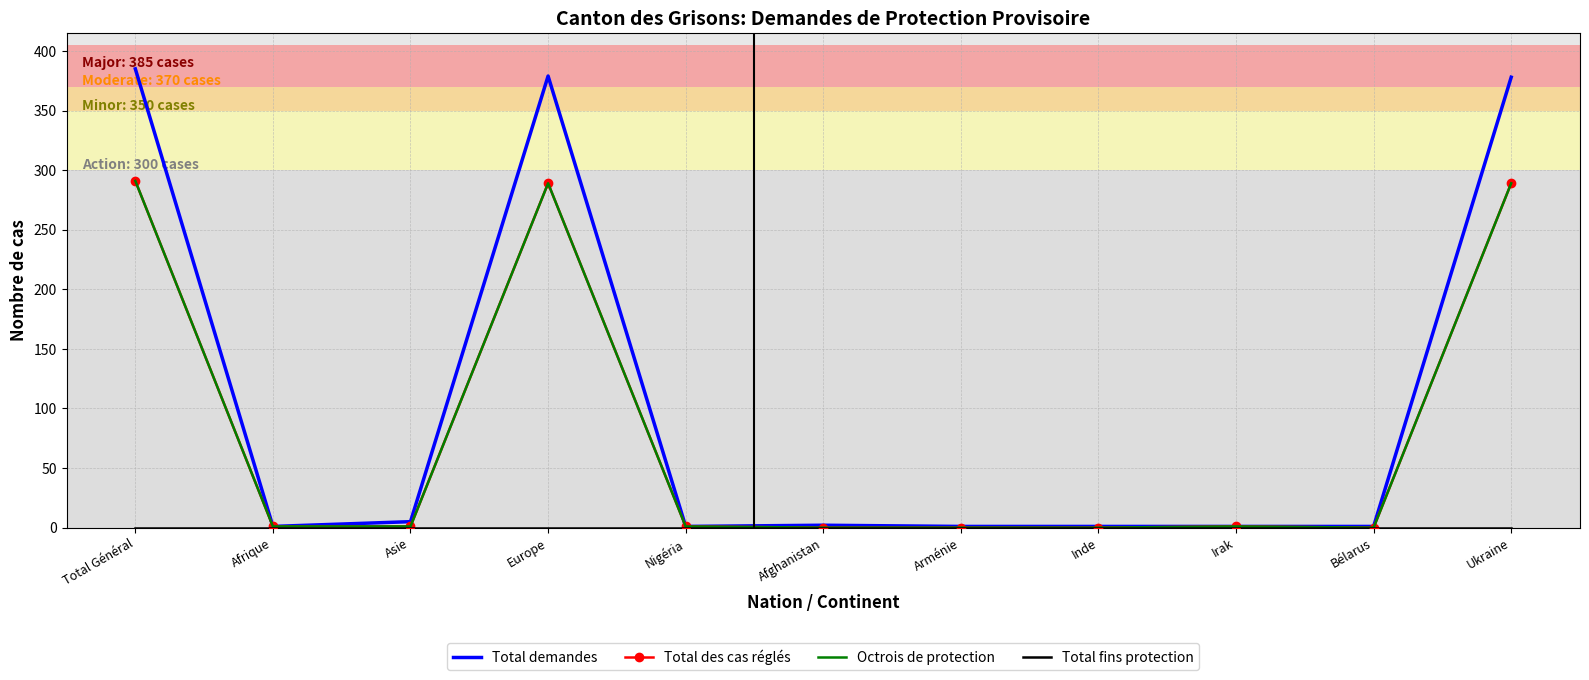

What is the label of the 3rd point from the left?

Asie